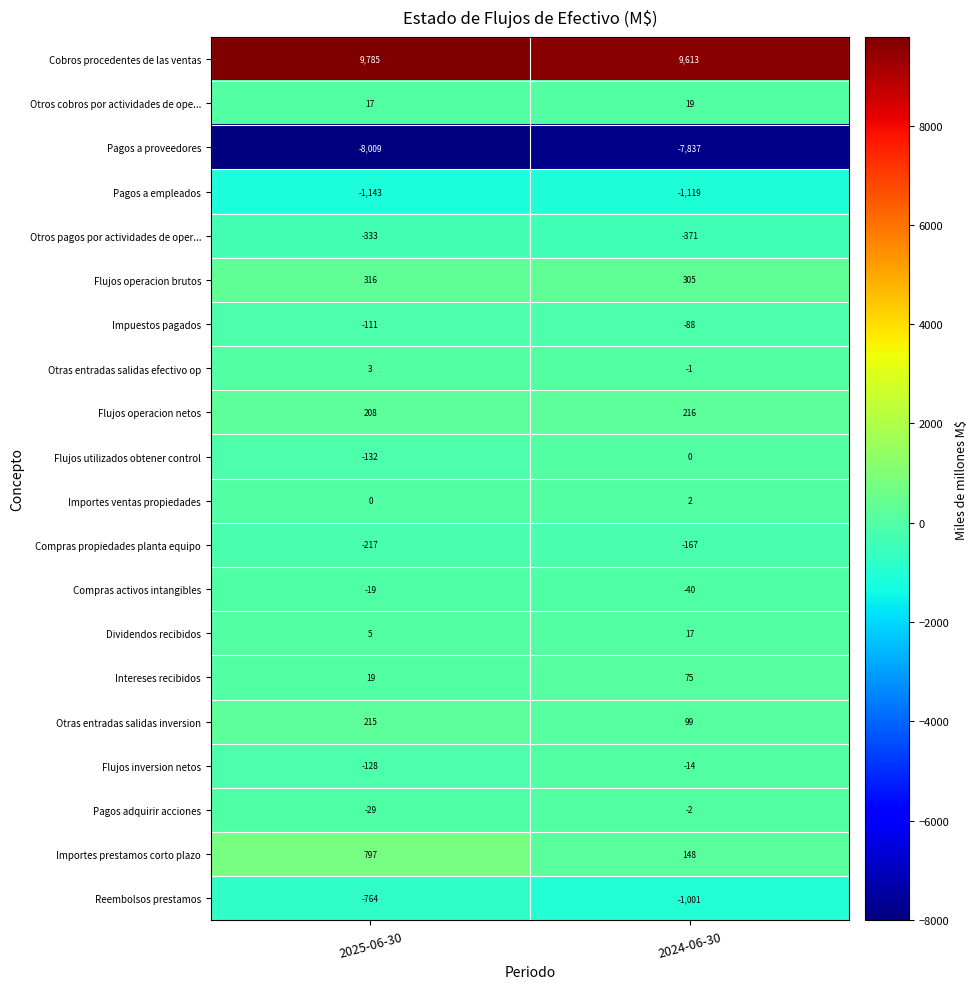

Read the Otros cobros por actividades de ope... value at 2025-06-30.

17